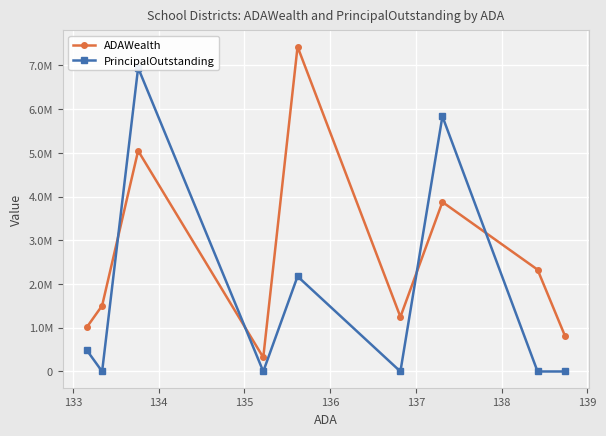

At which category is the sum across all series the highest?

134